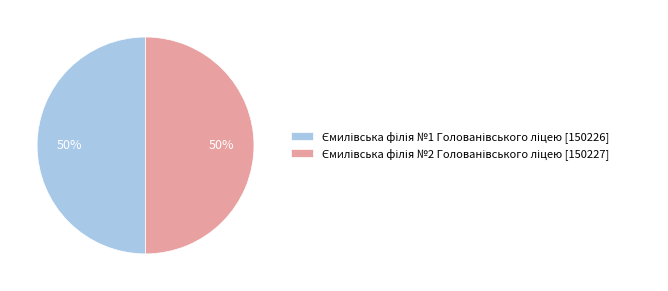

How many slices are in this pie chart?

2